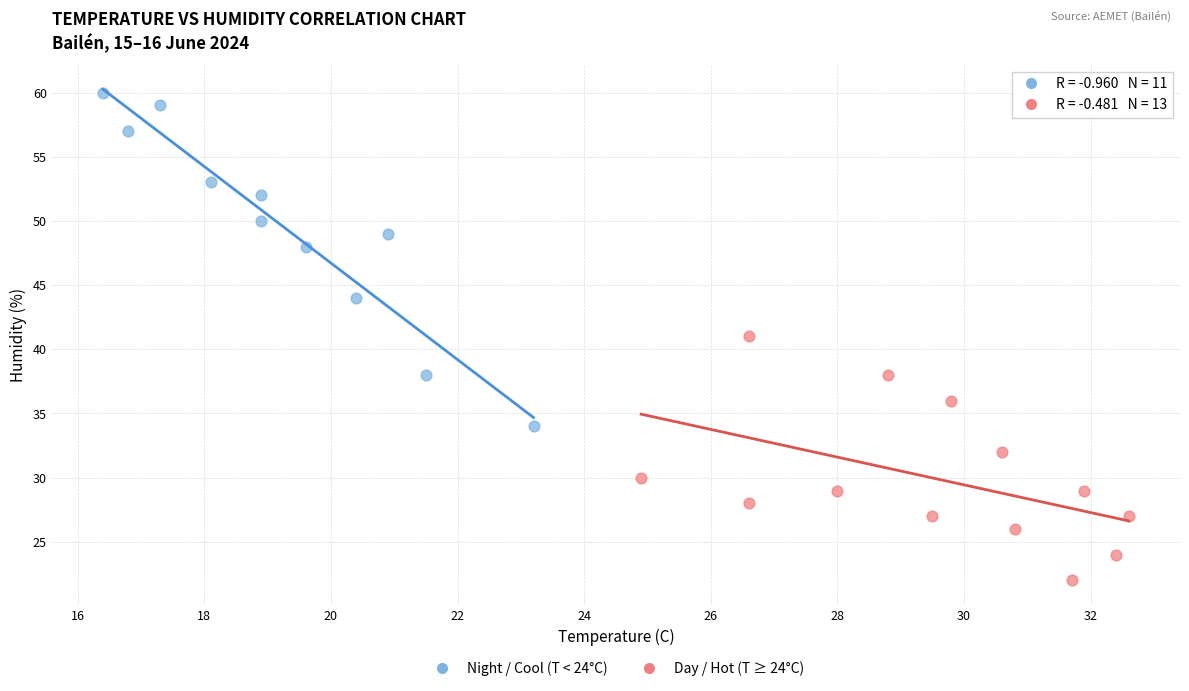

Which series contains the lowest Y value?

Day / Hot (T ≥ 24°C)